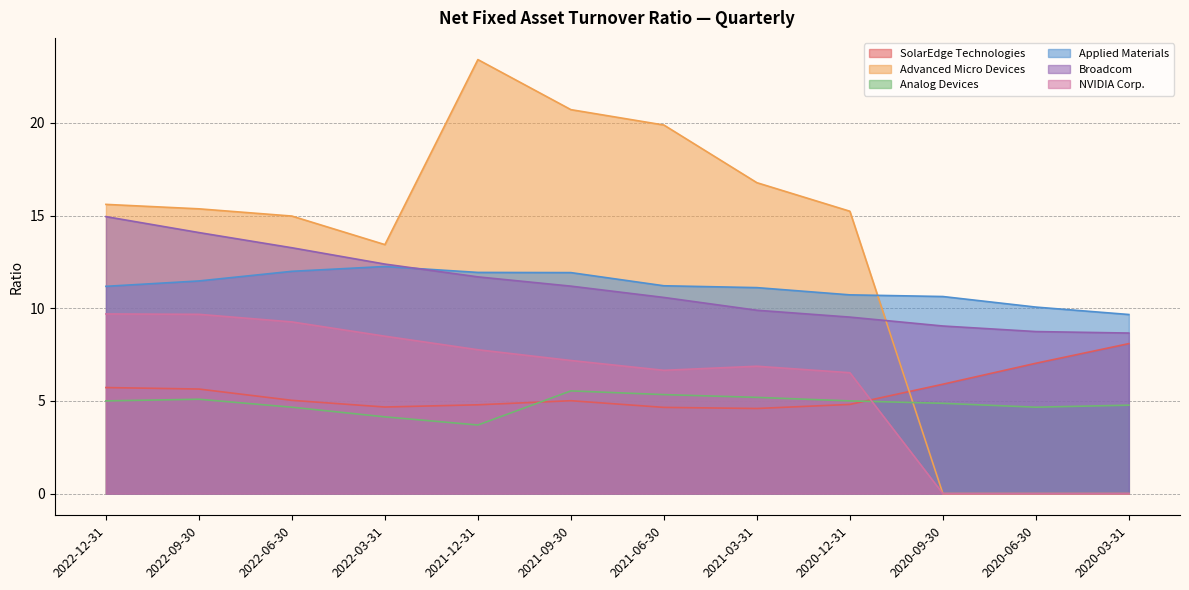

What is the difference between the maximum and minimum values in the Broadcom series?

6.3